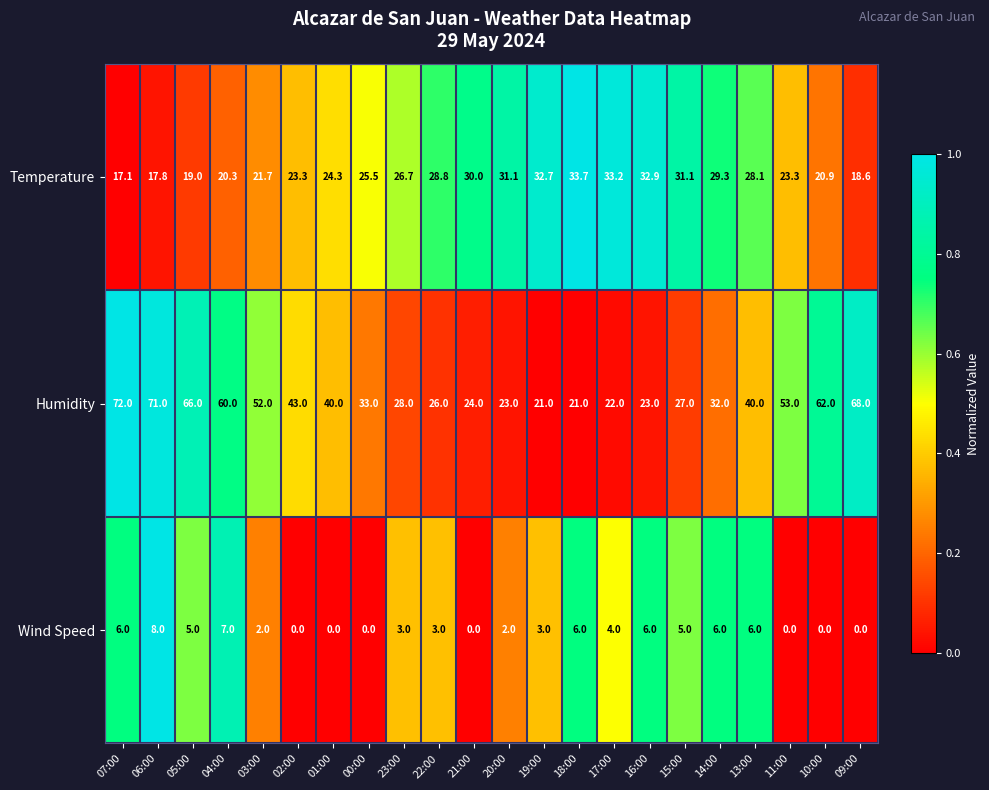

At which label is Humidity closest to 46?

02:00